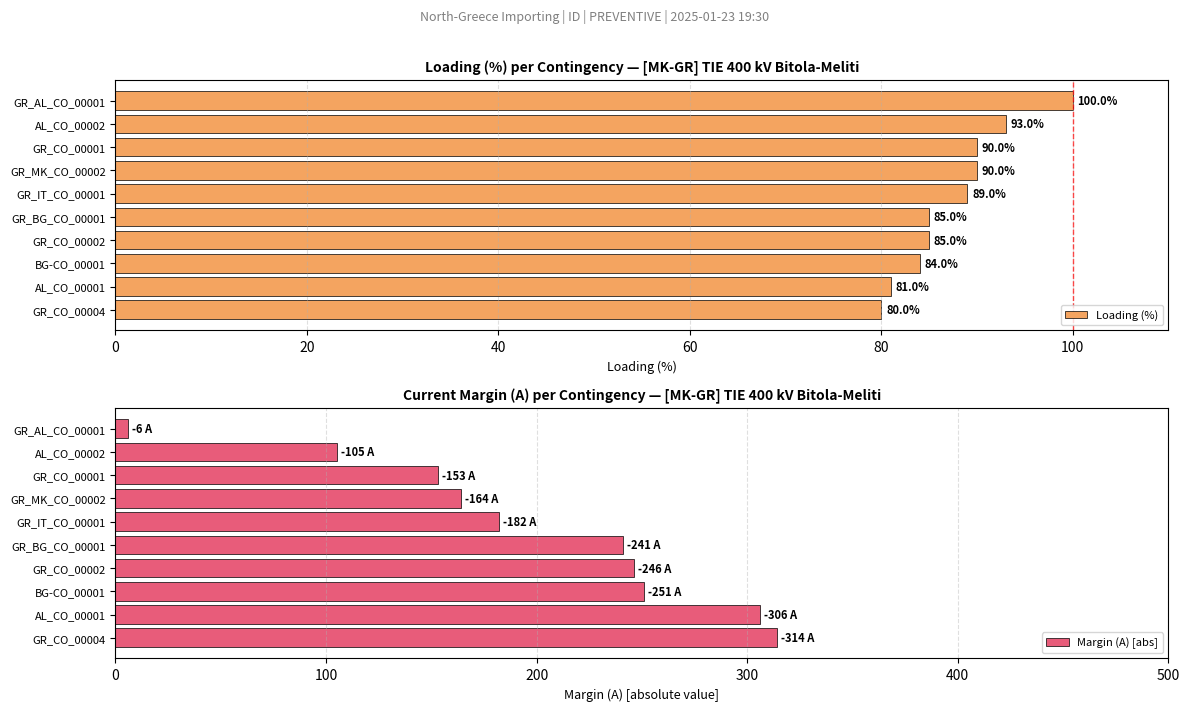

At how many categories does at least one series exceed 304?

2